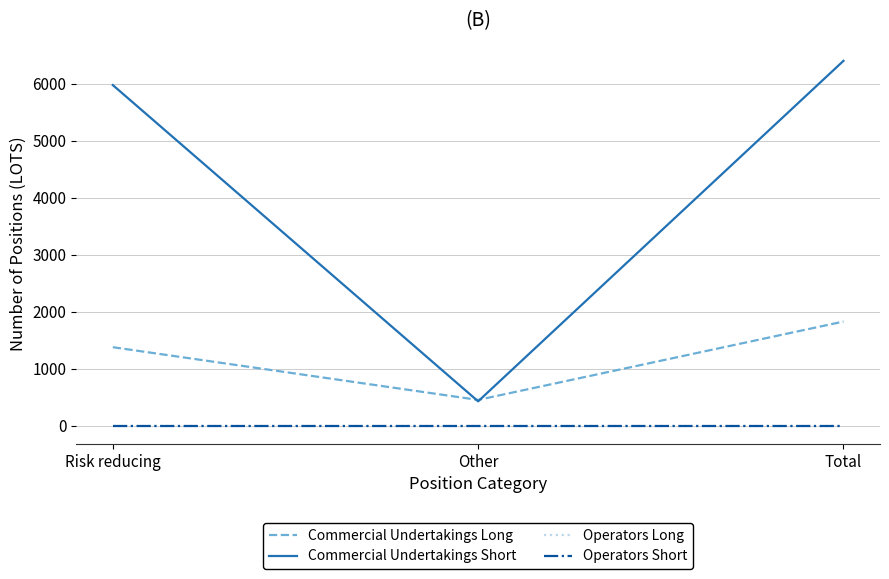

Is this an area chart (filled region under the line)?

No